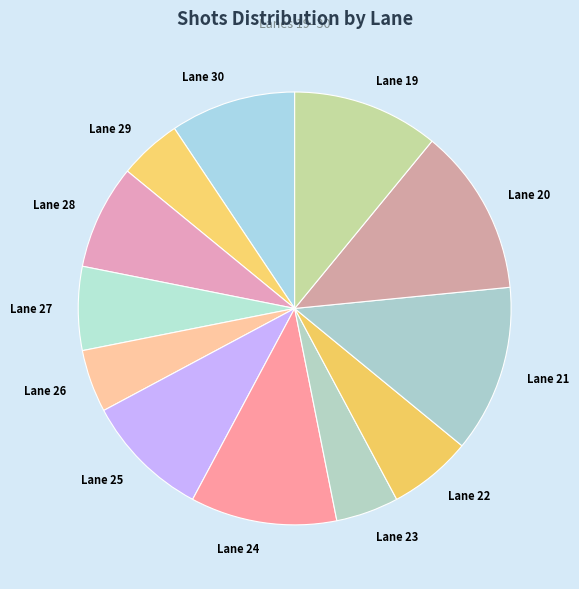

How many slices are in this pie chart?

12